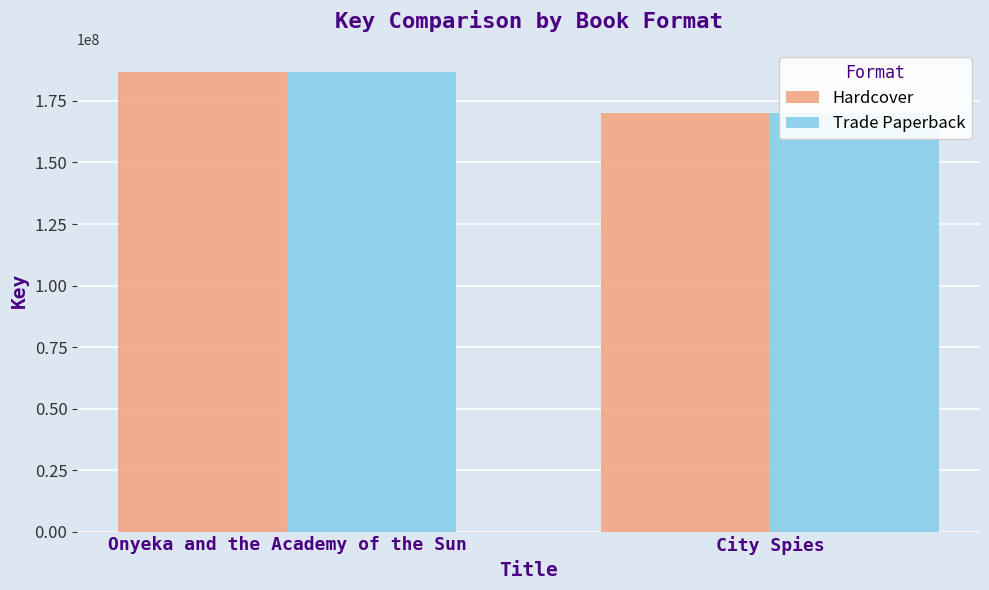

Rank the series at Onyeka and the Academy of the Sun from highest to lowest value.

Hardcover, Trade Paperback